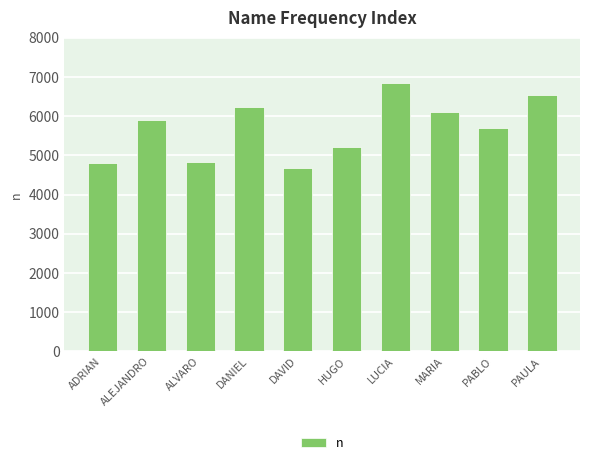

What is the ratio of the value at ALEJANDRO to the value at PAULA?

0.9